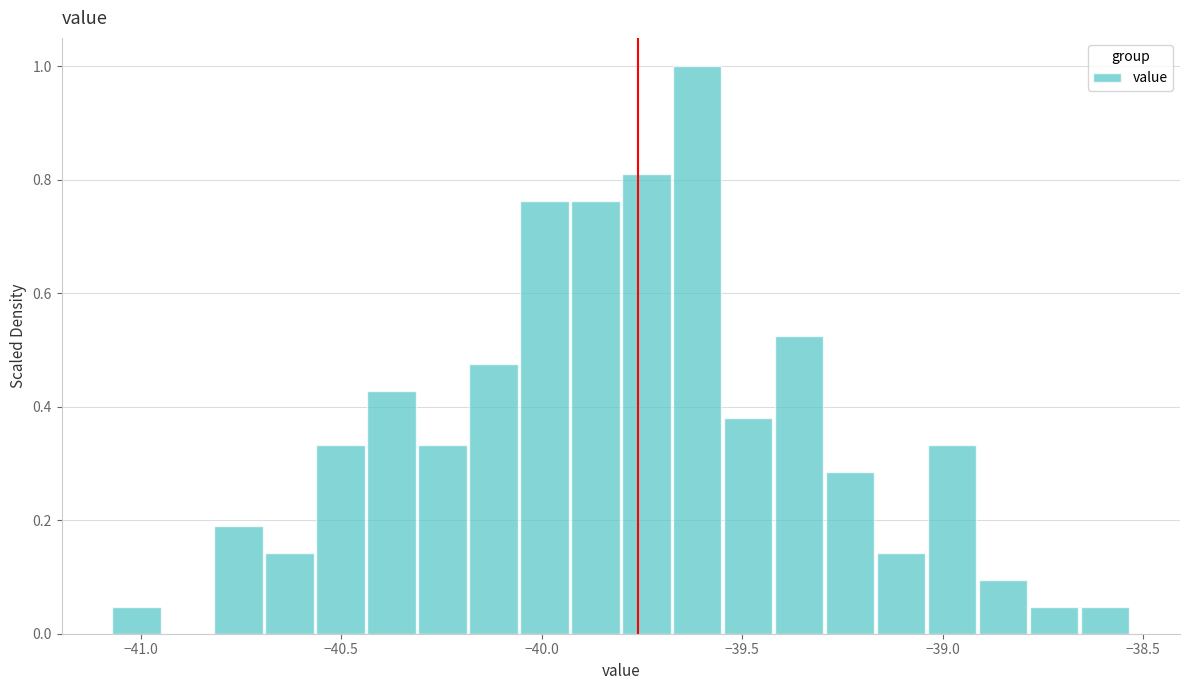

Around what value on the x-axis is the tallest bar? Give the approximate position of its centre, as read against the axis.

-39.60